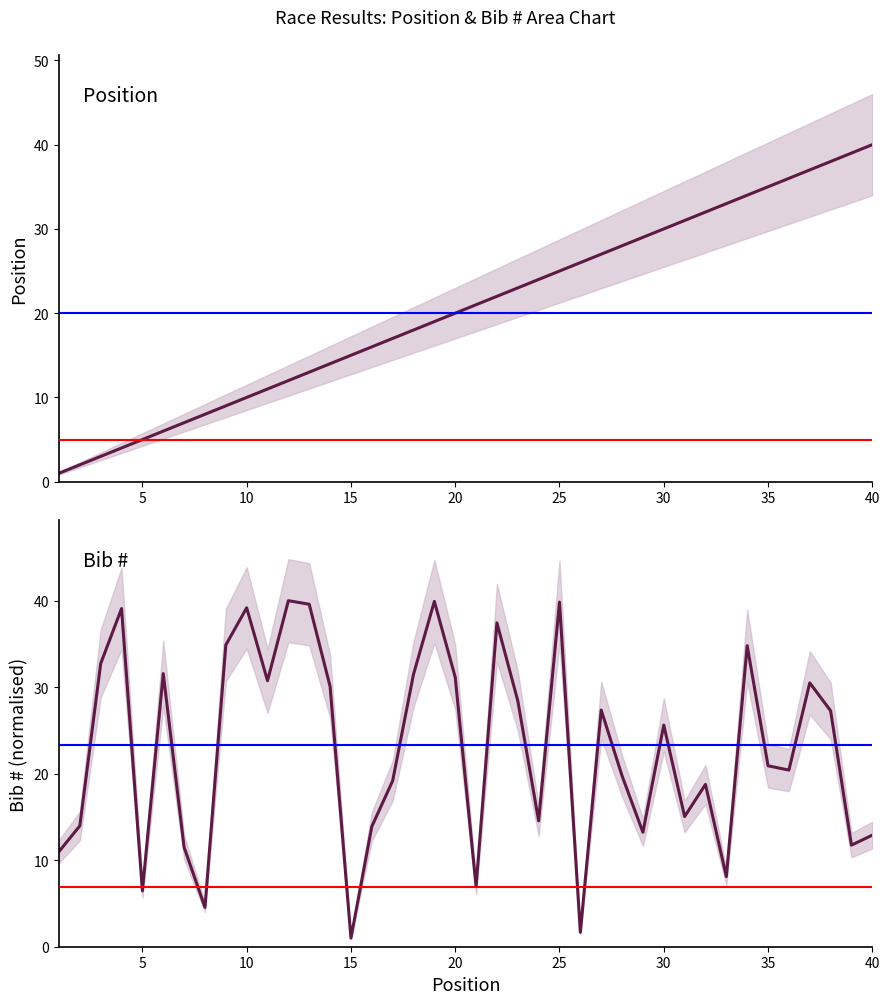

Is this an area chart (filled region under the line)?

No